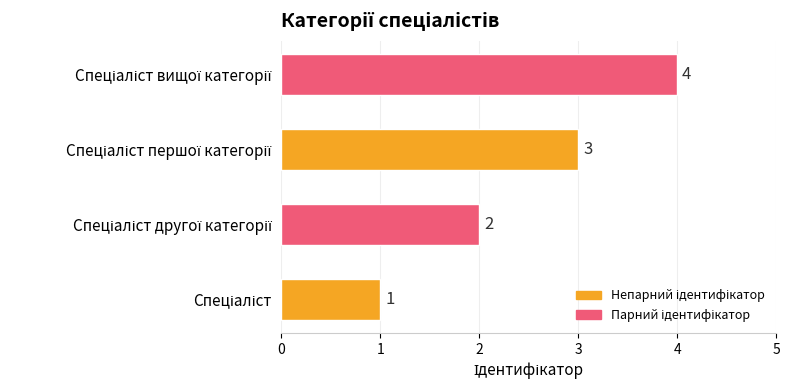

What is the maximum value shown in the chart?

4